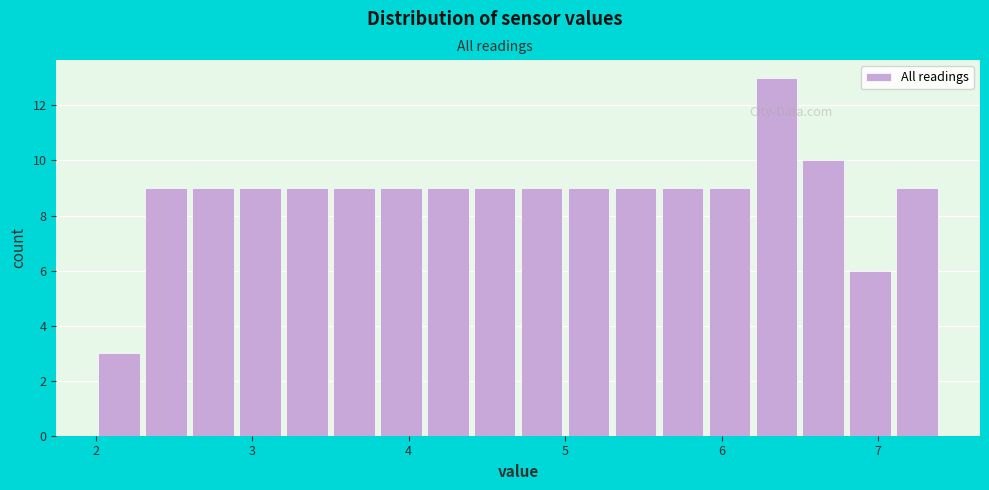

Read against the x-axis, roughly where is the centre of the tallest bar?

6.4